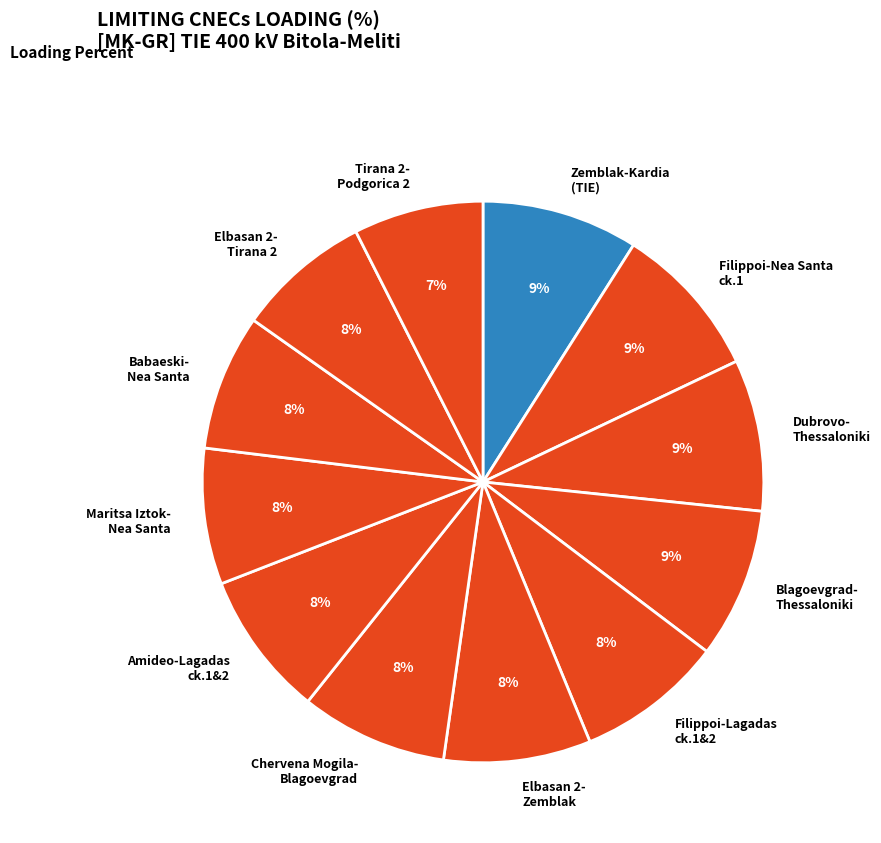

What percentage is the Blagoevgrad- Thessaloniki slice, to the nearest percent?

9%